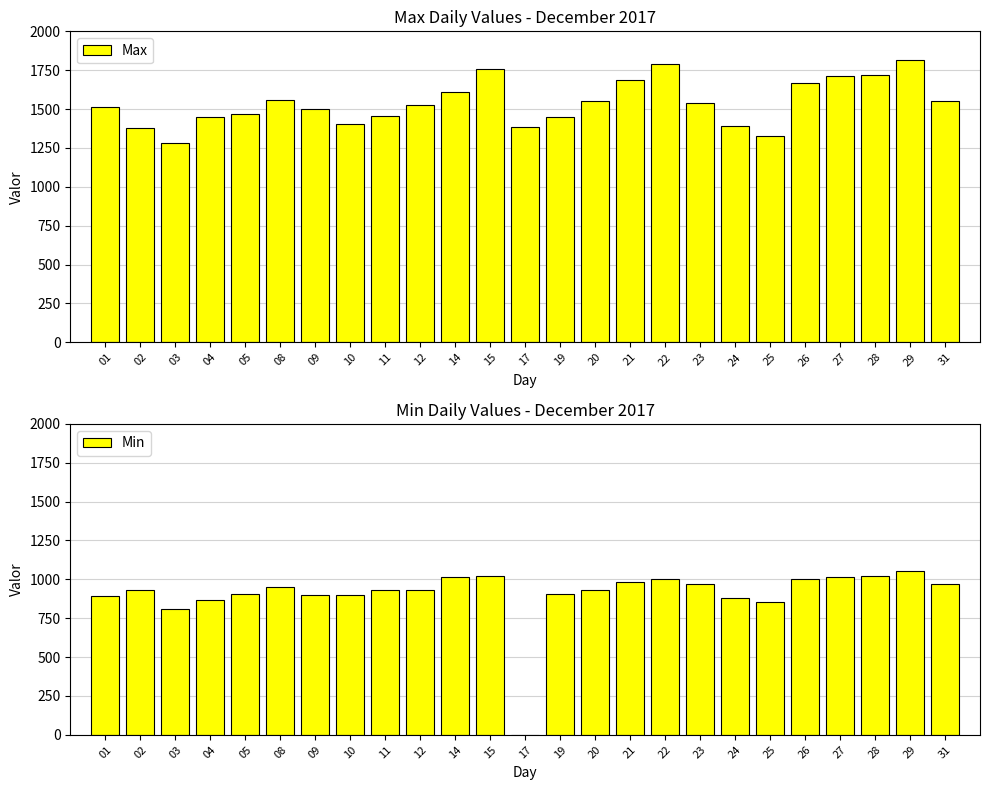

How many categories are shown in the chart?

25